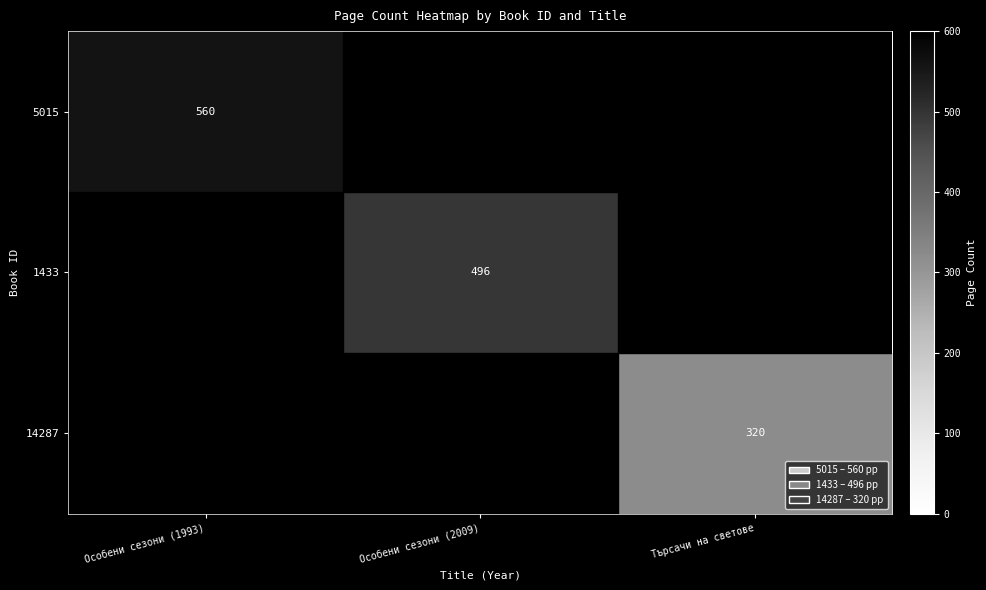

Between Особени сезони (1993) and Търсачи на светове, which is larger?

Особени сезони (1993)